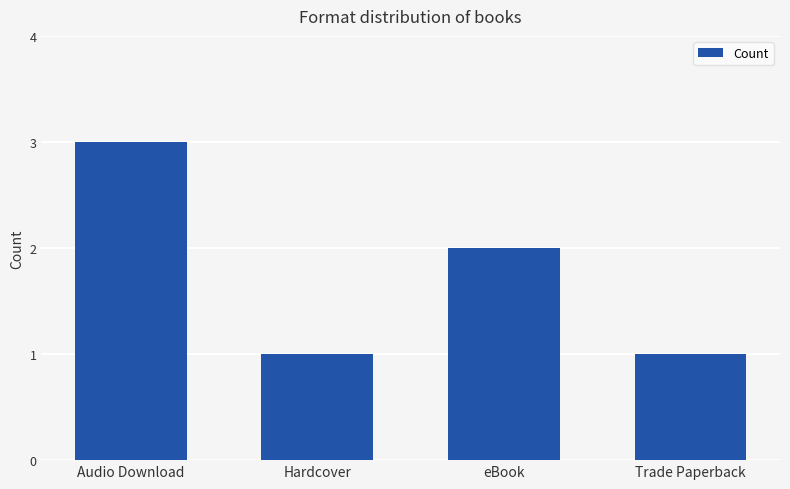

Is it true that the value at eBook is 2?

True